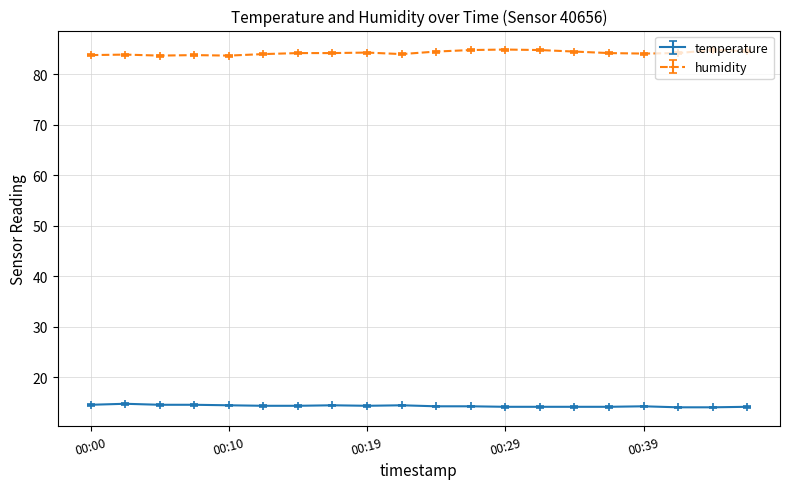

Count the number of data series in this chart.

2